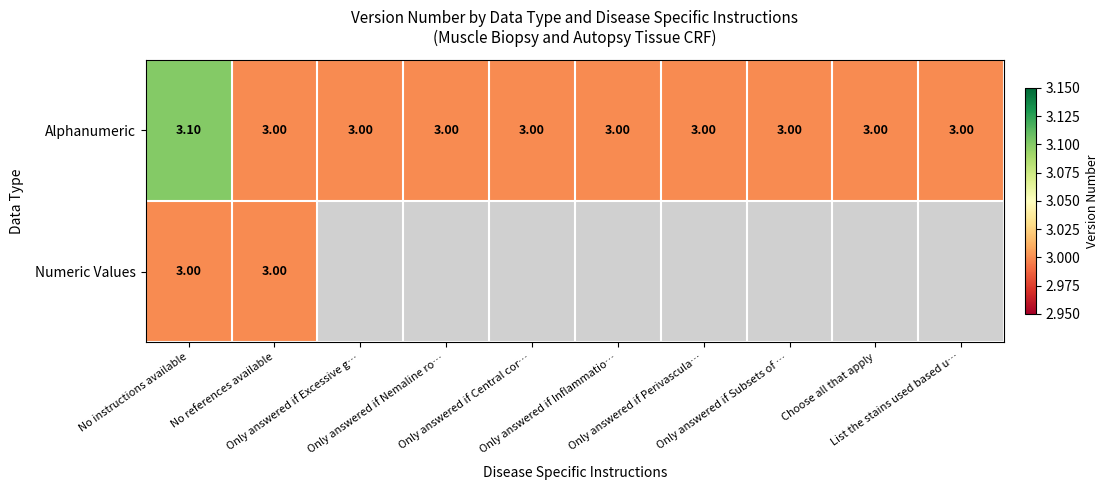

The value of Numeric Values at Only answered if Central cor… is 1.3. True or false?

False